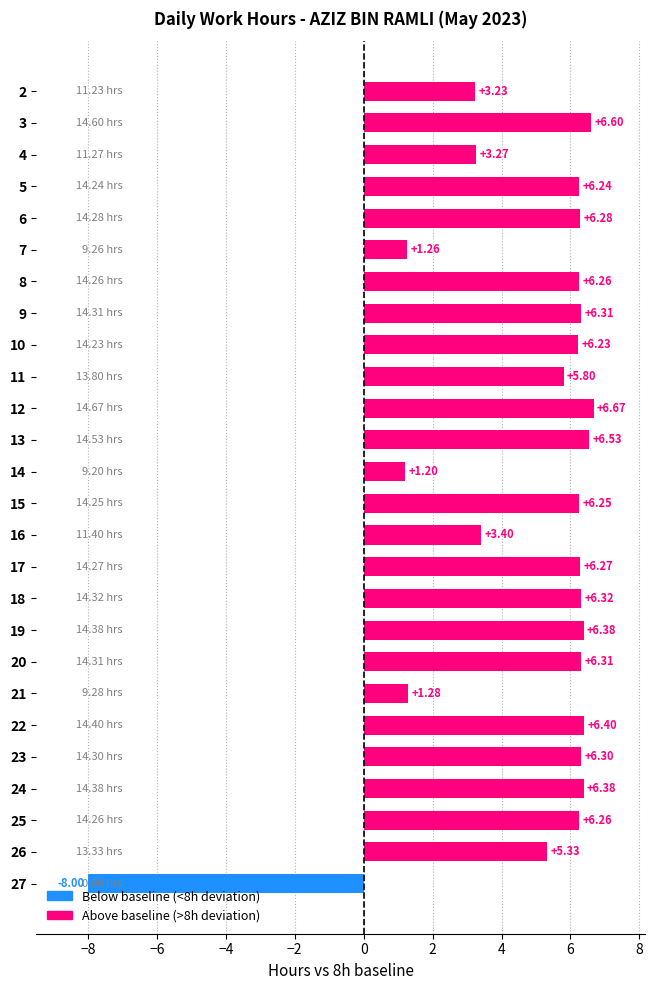

What is the sum of all values?

124.8